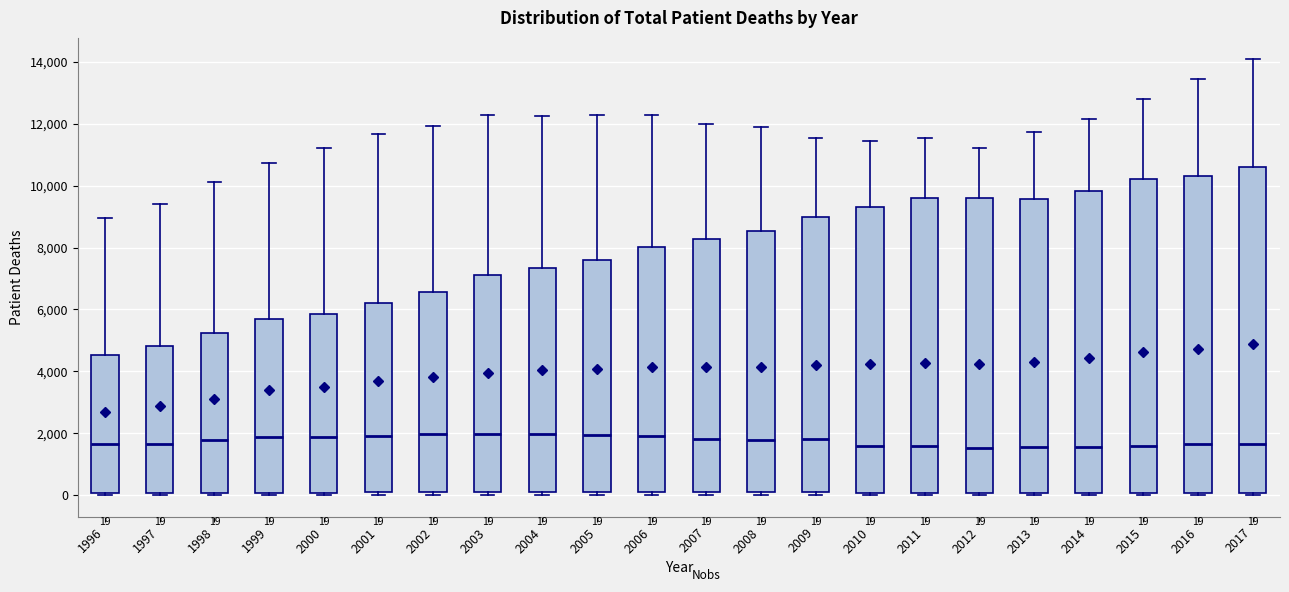

Comparing the boxes themselves (not the whiskers), which one is the tallest?

2017